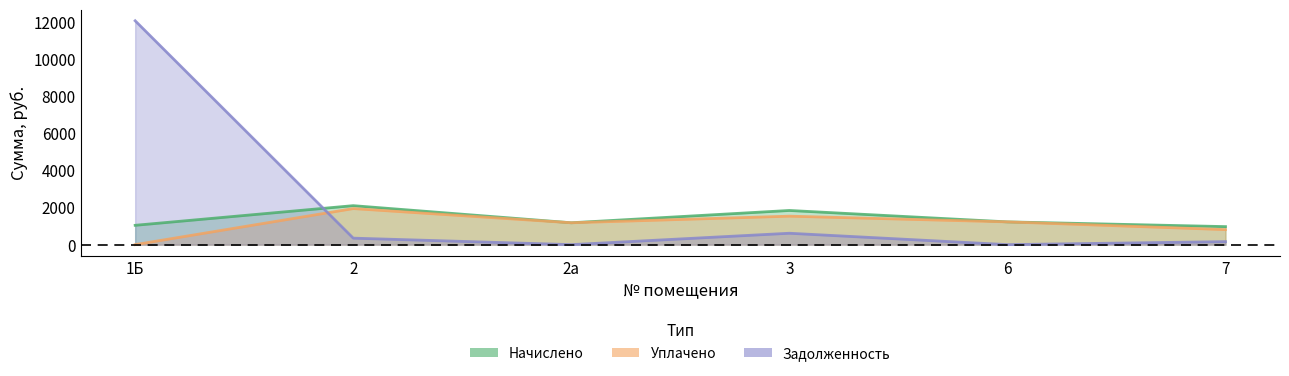

What is the maximum value for Уплачено?

1940.2